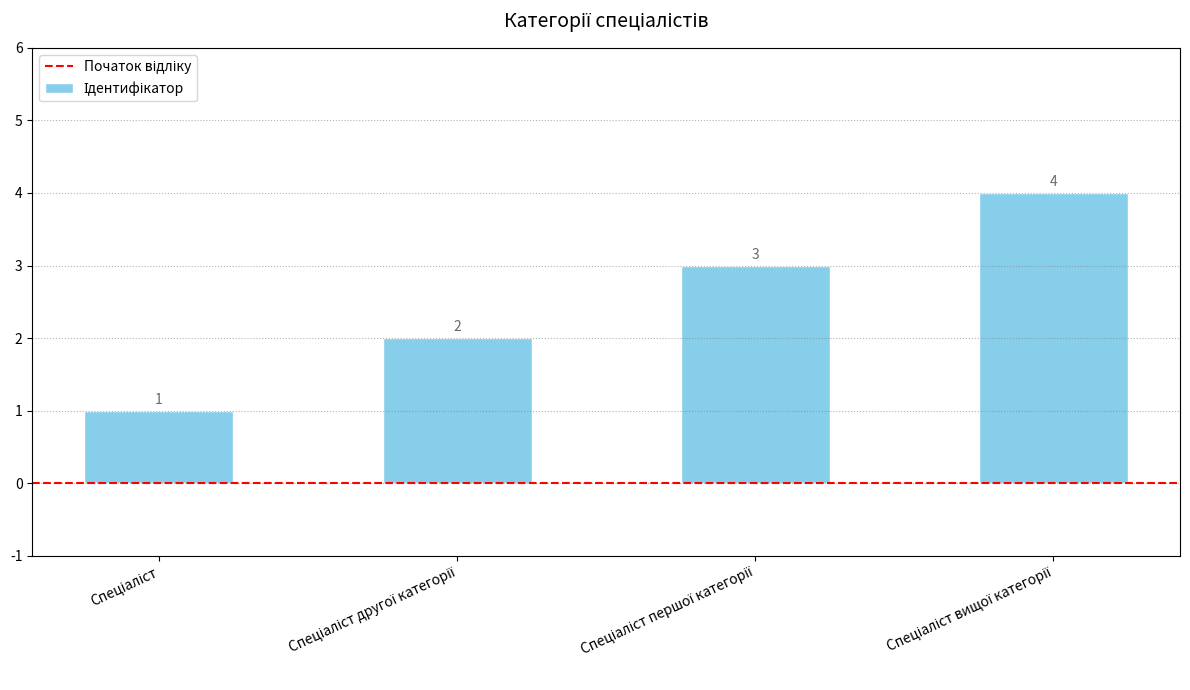

How many data points are less than 3?

2